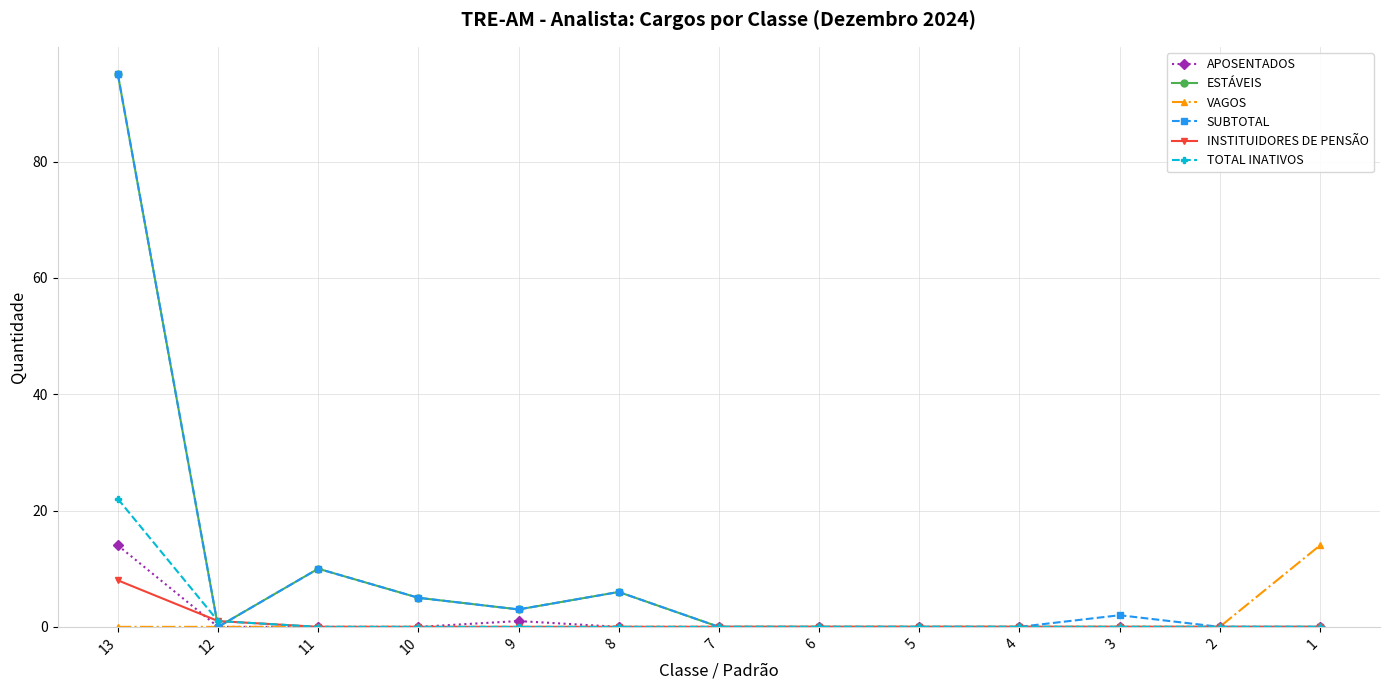

Count the number of data series in this chart.

6